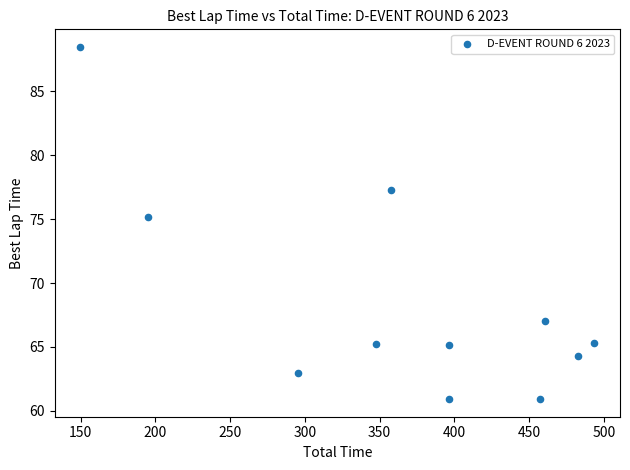

What is the range of Y values (max minus min)?

27.6